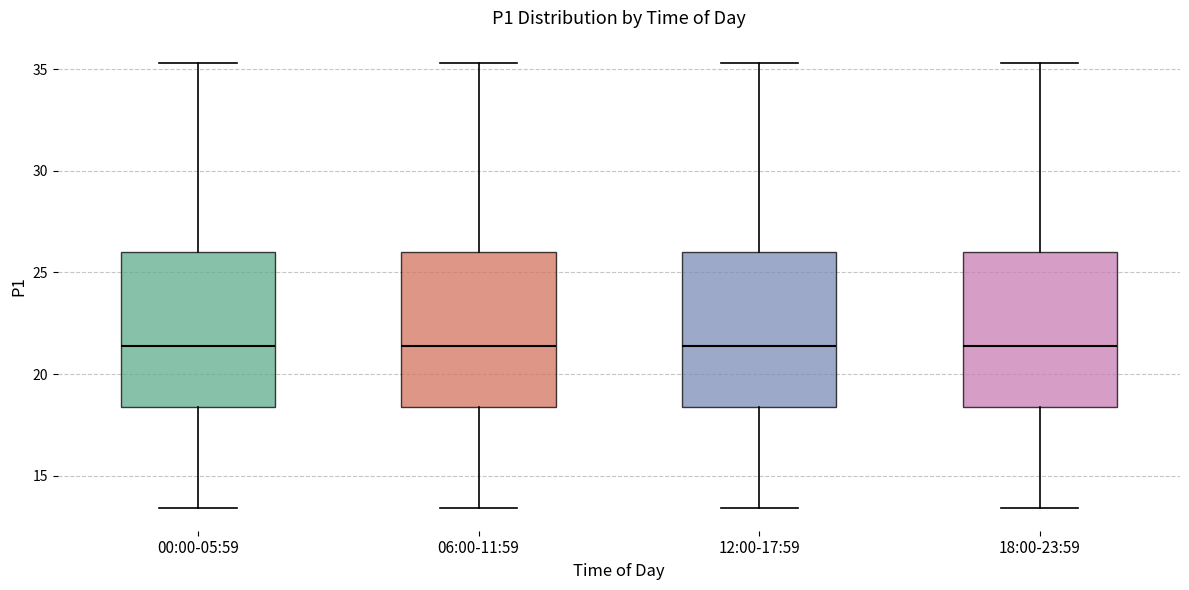

Where does the upper whisker of the box for 06:00-11:59 end on the y-axis? The values are not printed on the chart, so give them approximately, as read against the axis.

35.5